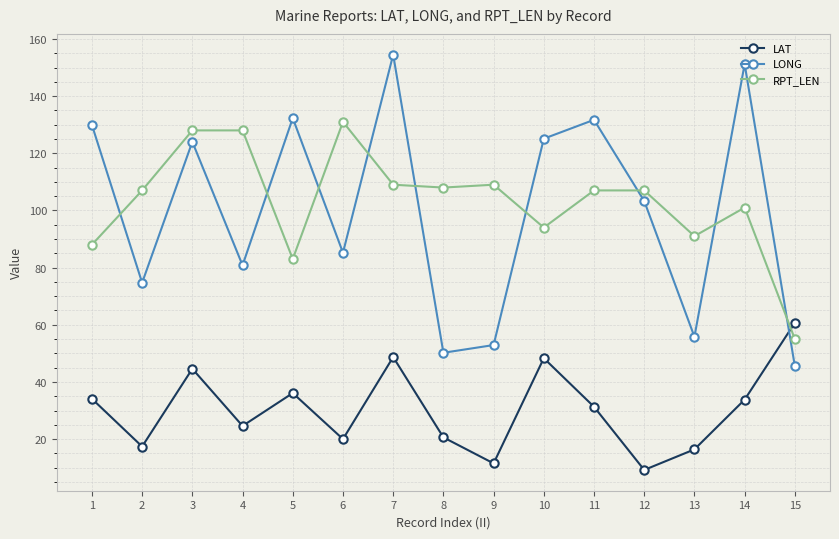

Which category has the lowest value in the LAT series?

12